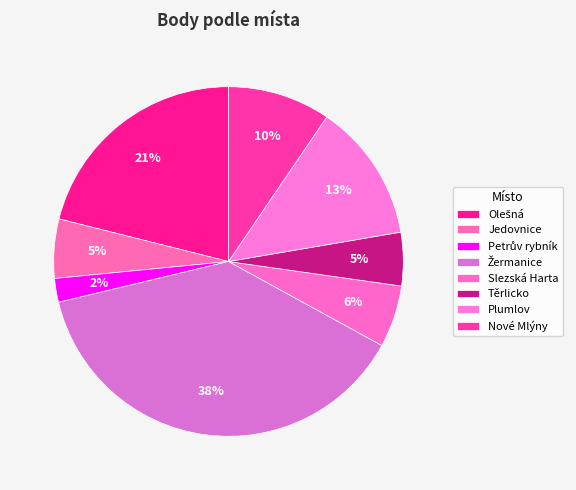

Is it true that Žermanice is 13% of the pie?

False